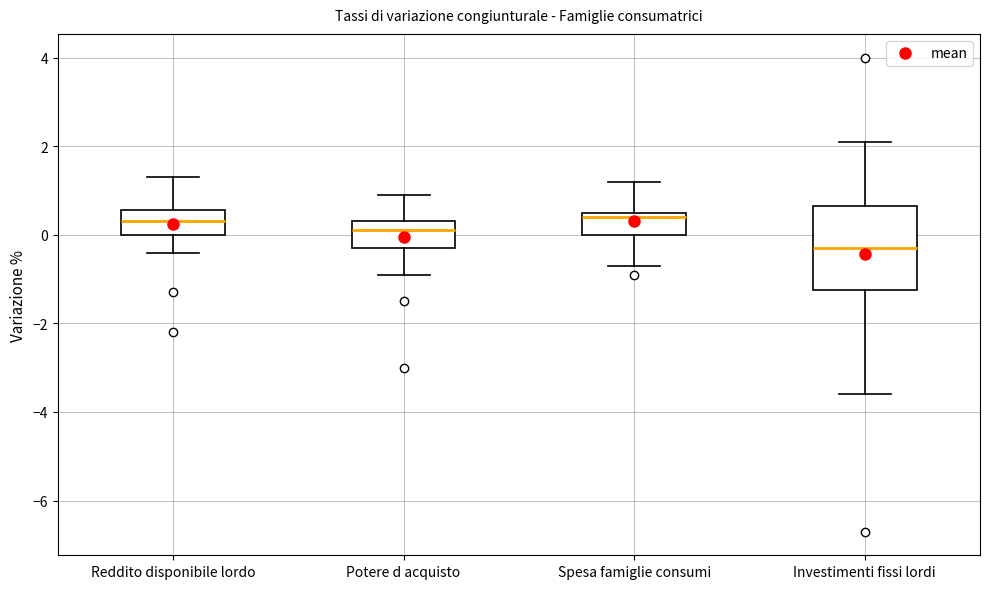

Where is the upper edge of the box for Spesa famiglie consumi on the y-axis? The values are not printed on the chart, so give them approximately, as read against the axis.

0.6